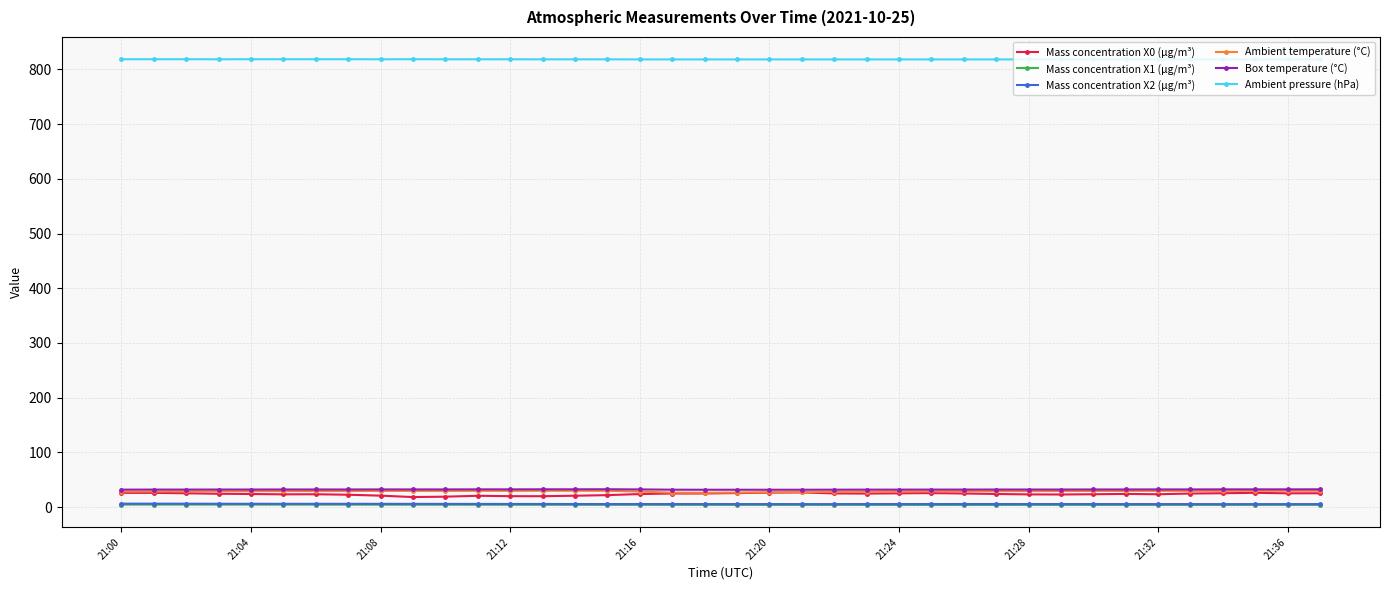

Does the chart display data point markers on the line(s)?

Yes